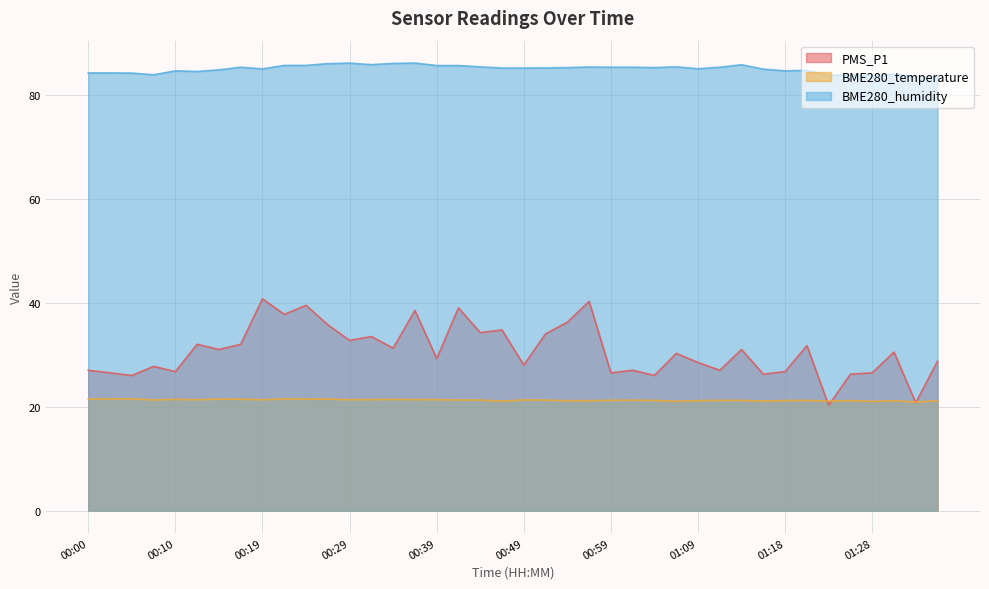

What is the label of the 34th point from the right?

00:15